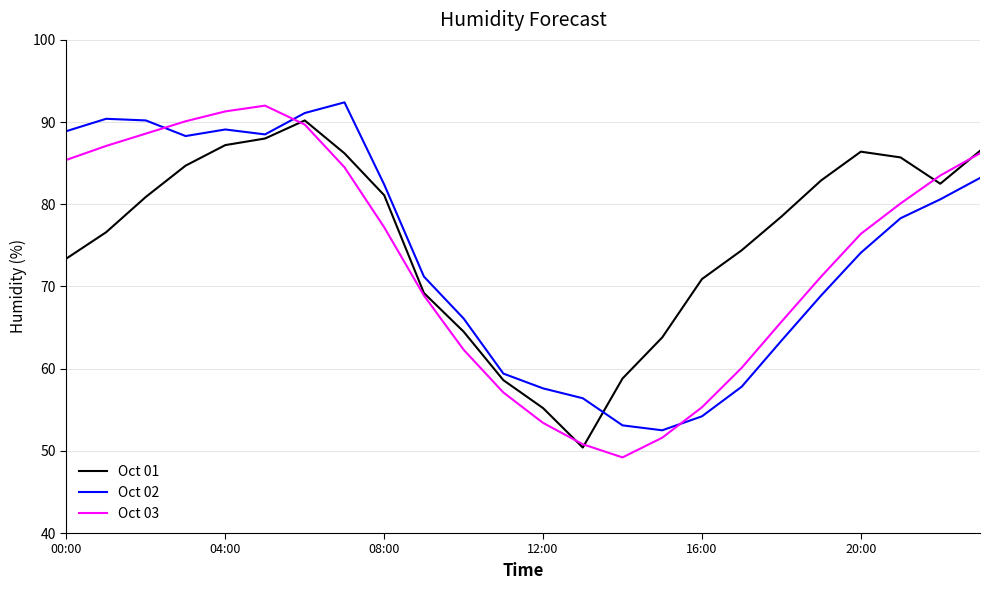

After their last crossing, which series has the higher values: Oct 03 or Oct 02?

Oct 03